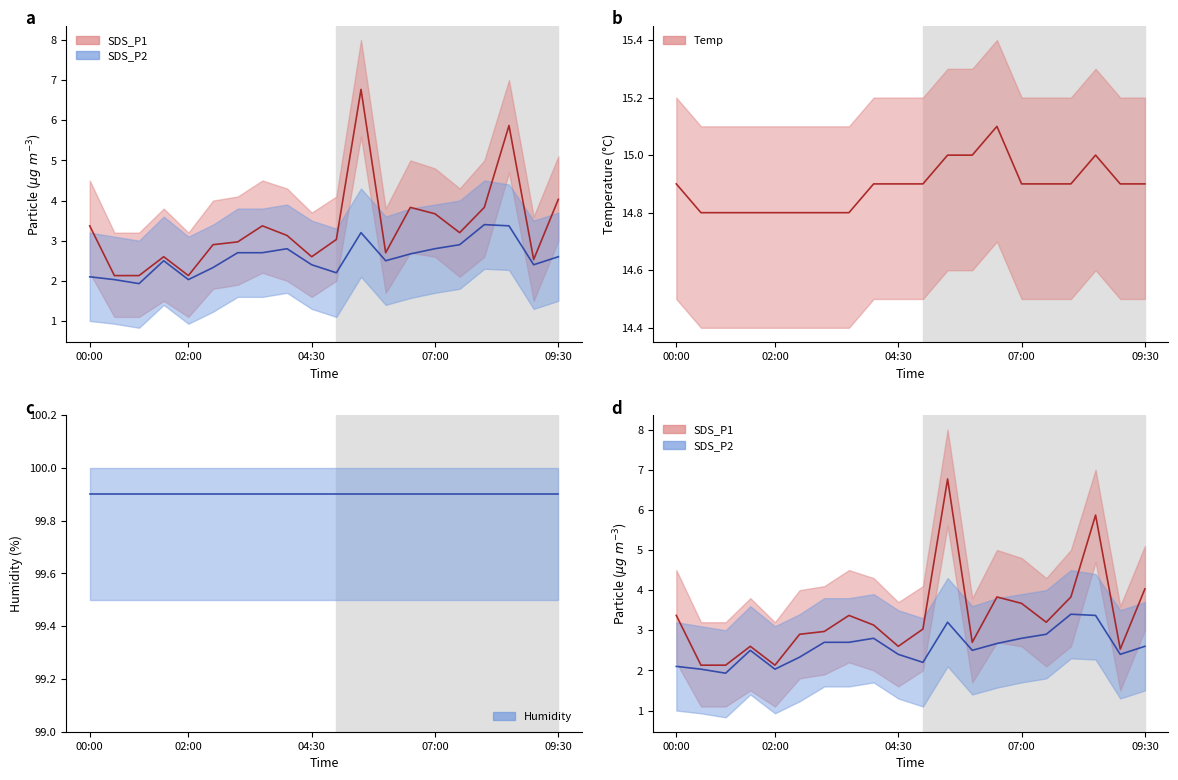

The value of Temp at 16 is 4.4. True or false?

False